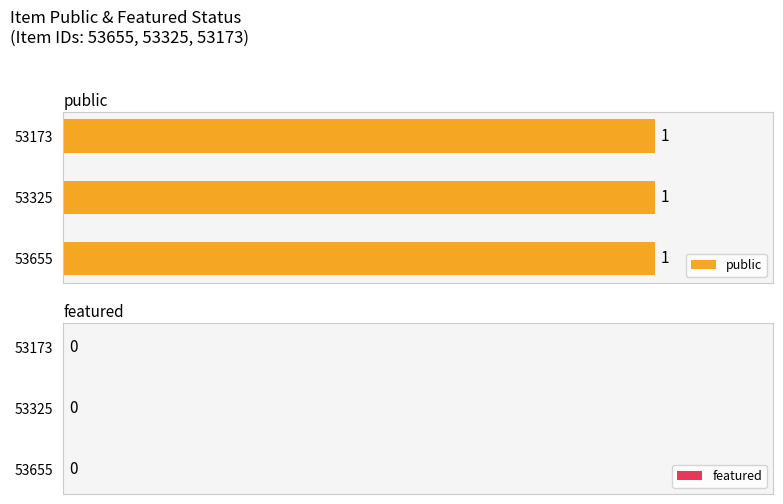

Rank the series by their average value, from highest to lowest.

public, featured